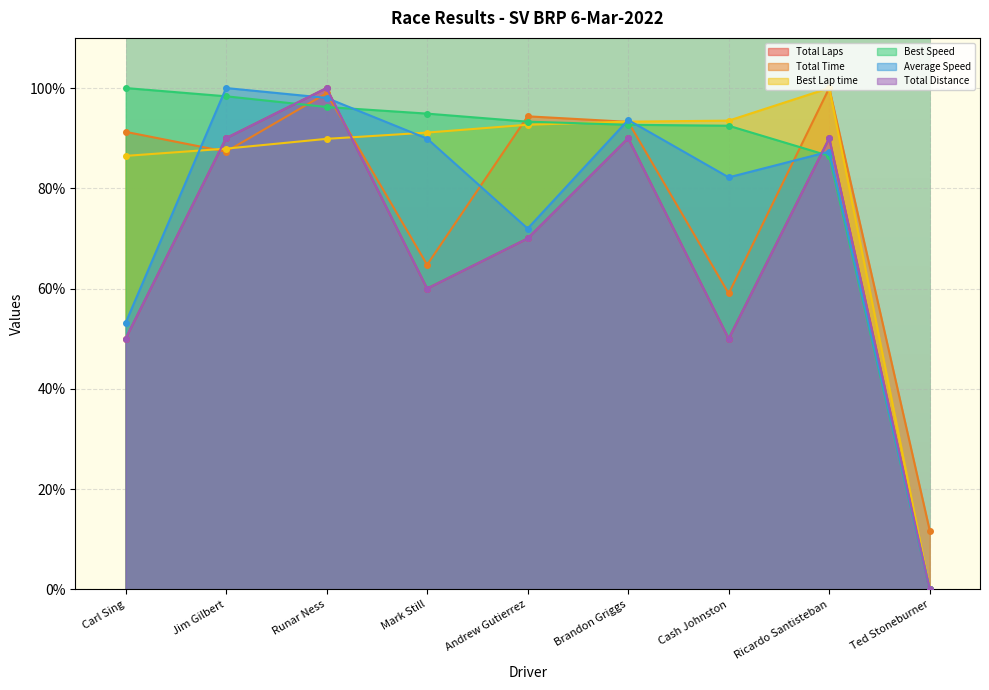

How many values in the Total Time series are below 91?

4